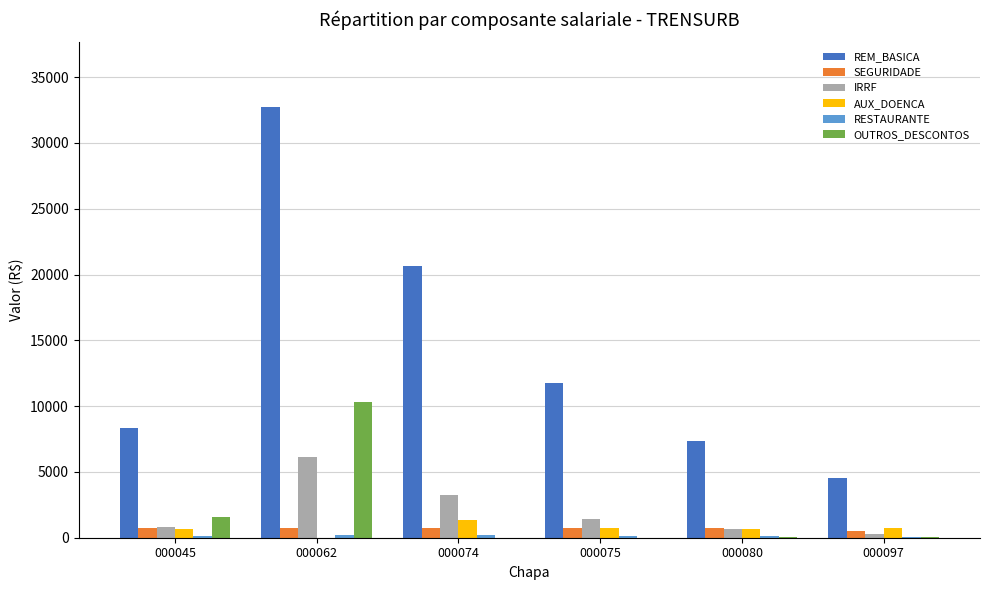

At which category does the chart reach its peak across all series?

000062